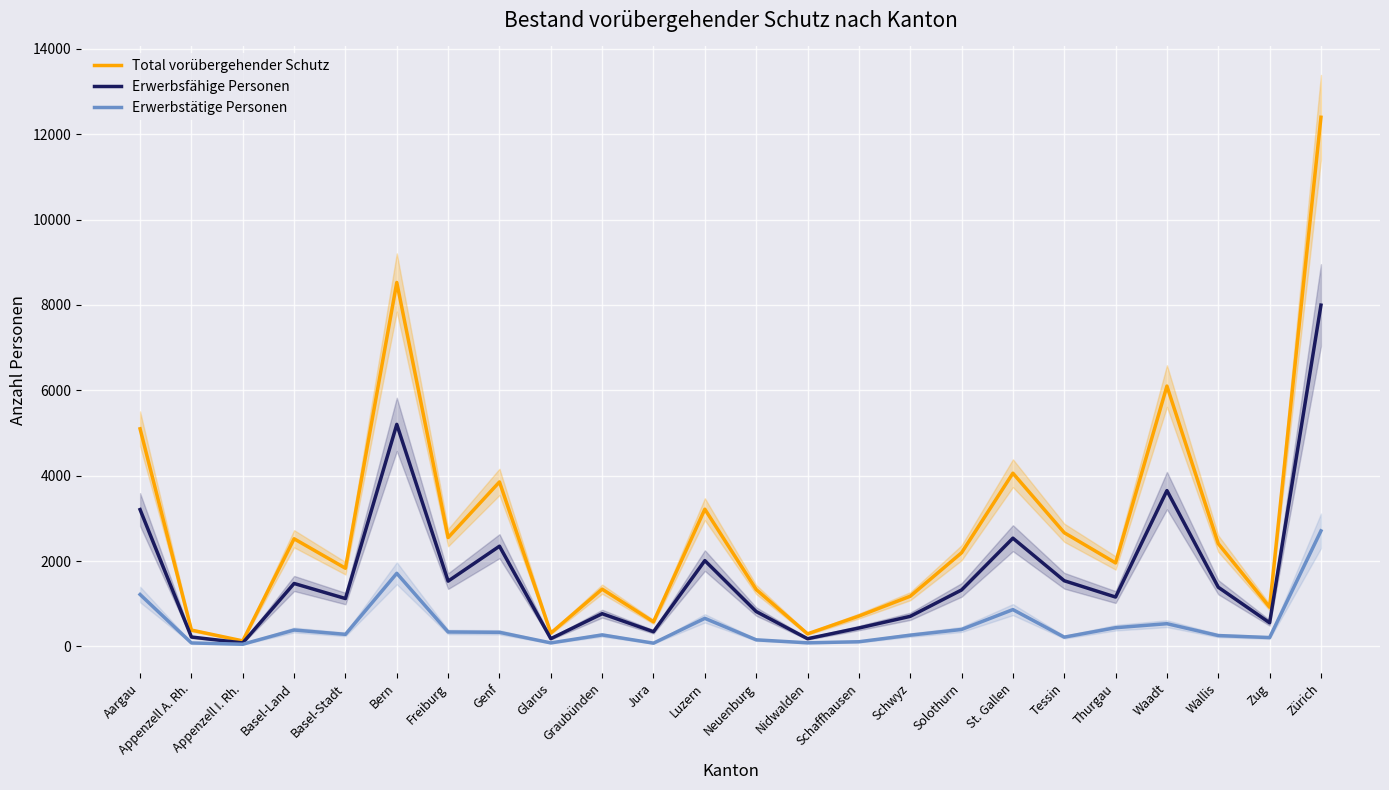

What is the smallest value displayed?

51